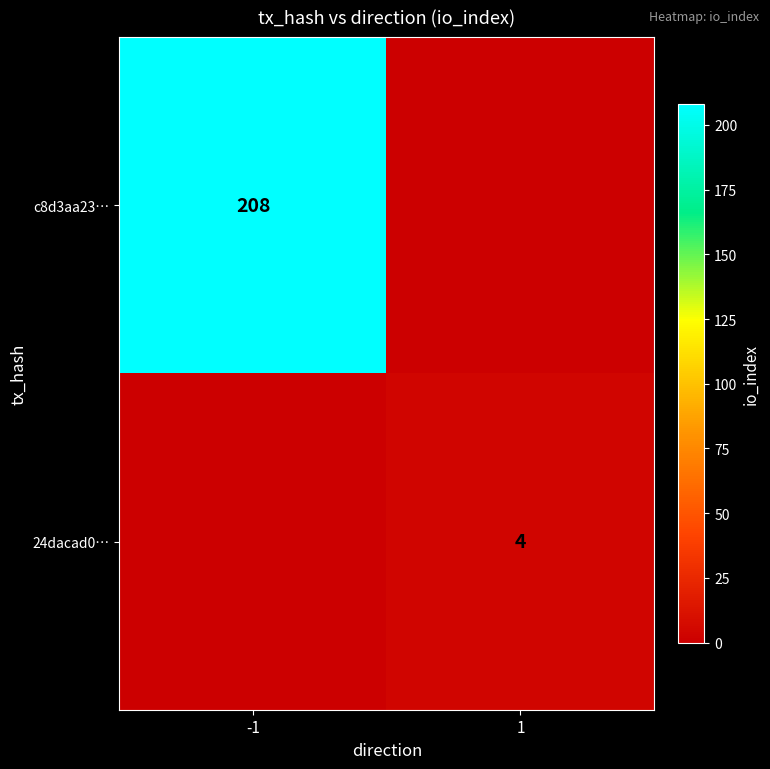

Which label corresponds to the smallest value in the chart?

1